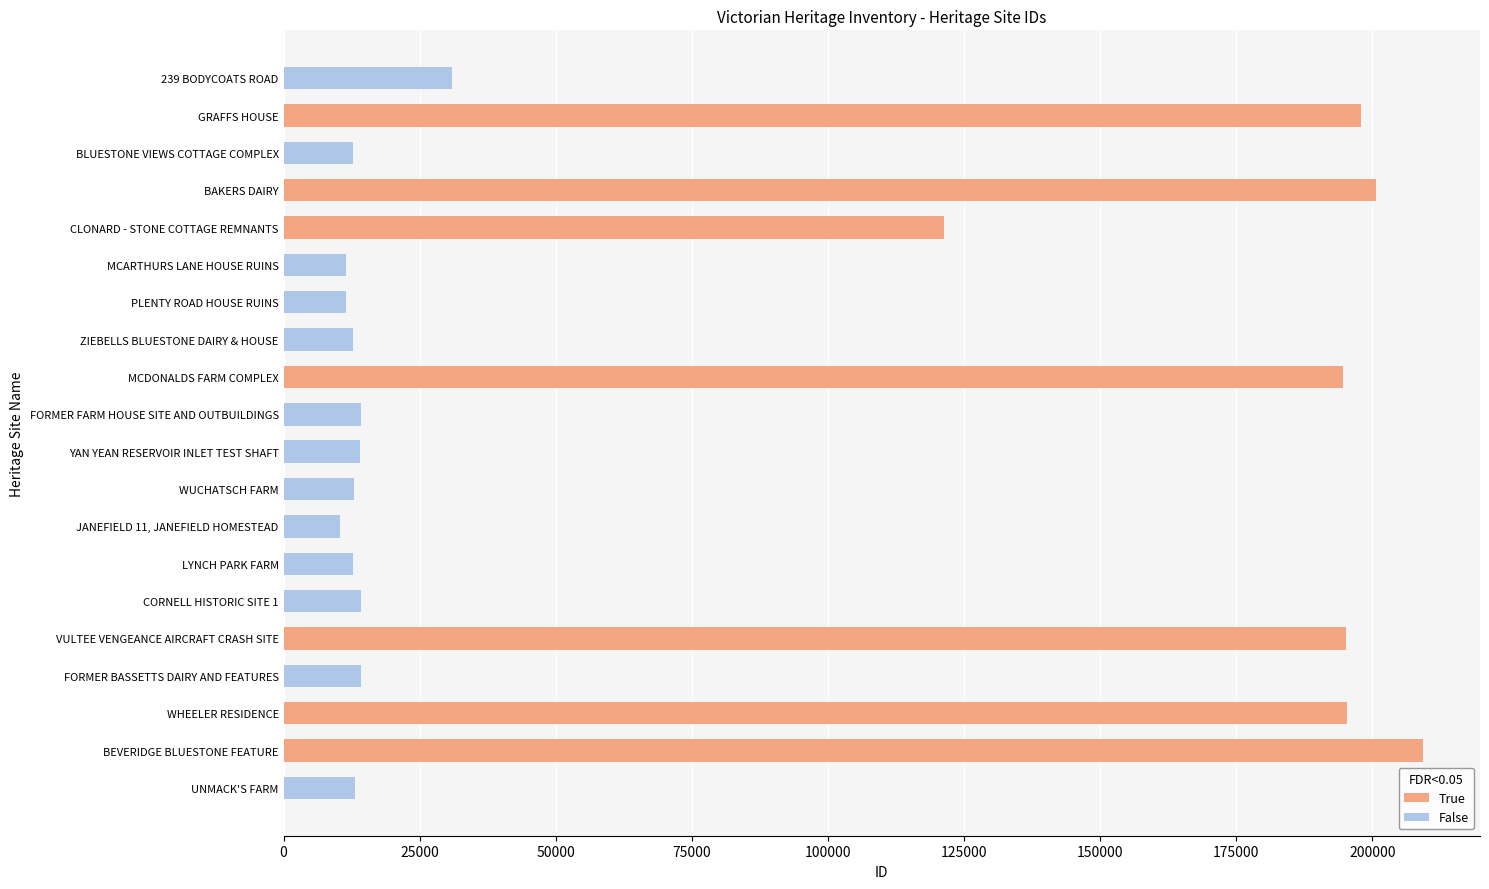

Count the number of categories in the chart.

20